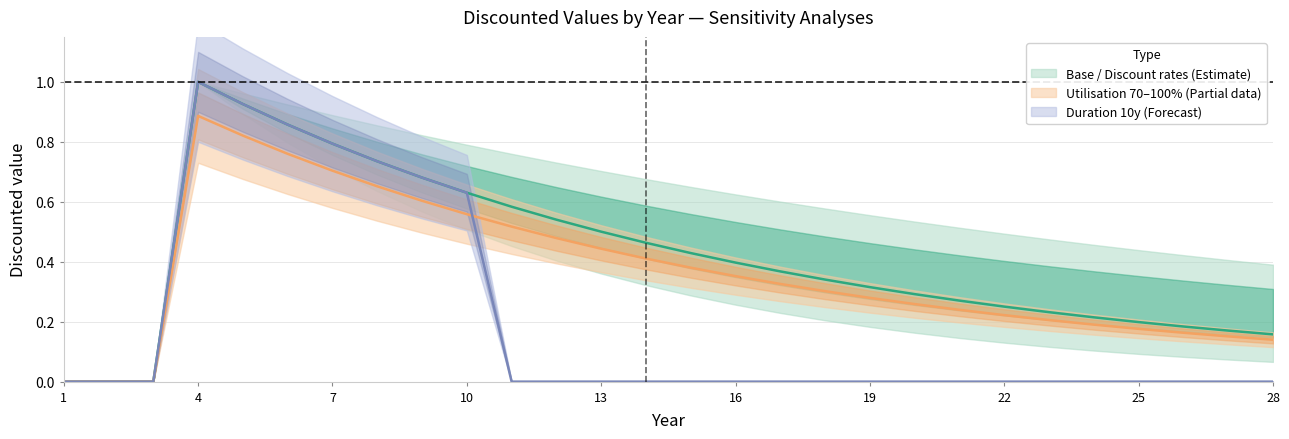

Rank the series at 28 from lowest to highest value.

Duration 10y, Utilisation 70%, Base case (dur=25)